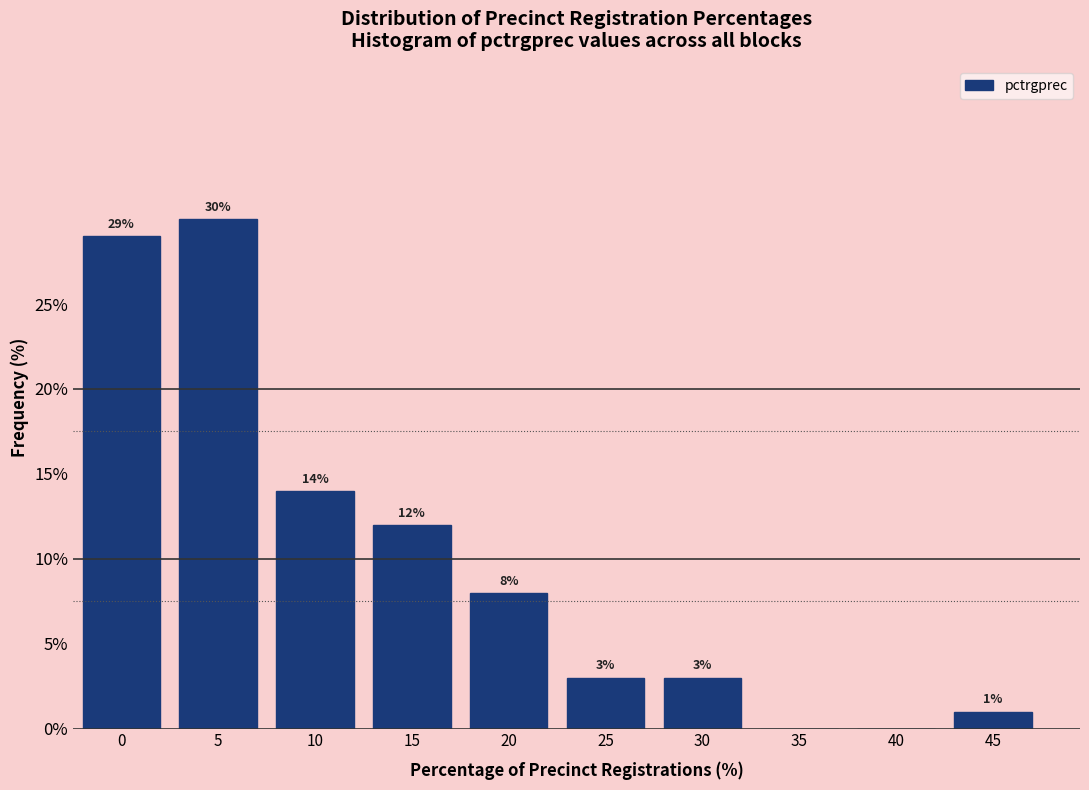

Reading right to left, transcribe all the data shown in this chart.

45=1.0	40=0.0	35=0.0	30=3.0	25=3.0	20=8.0	15=12.0	10=14.0	5=30.0	0=29.0